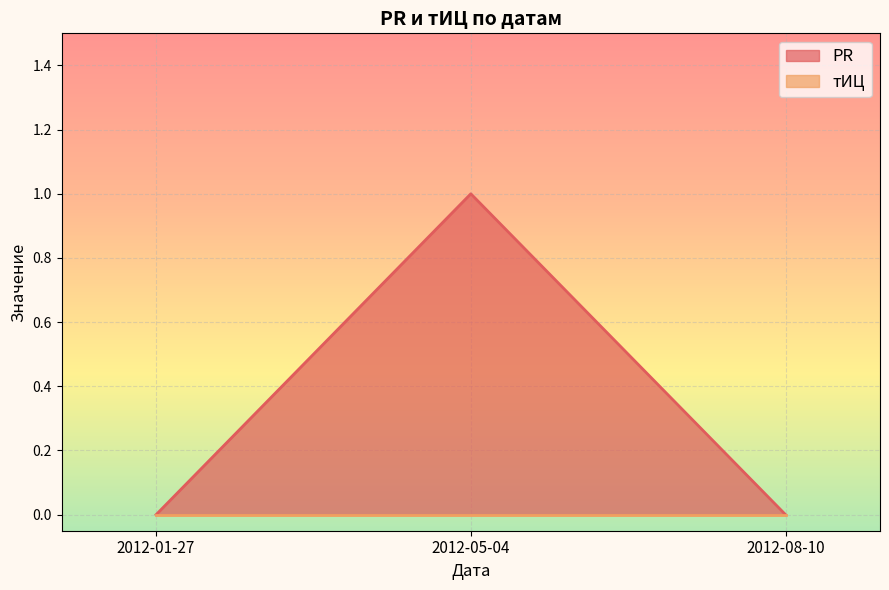

Which has a higher value, 2012-01-27 or 2012-05-04?

2012-05-04